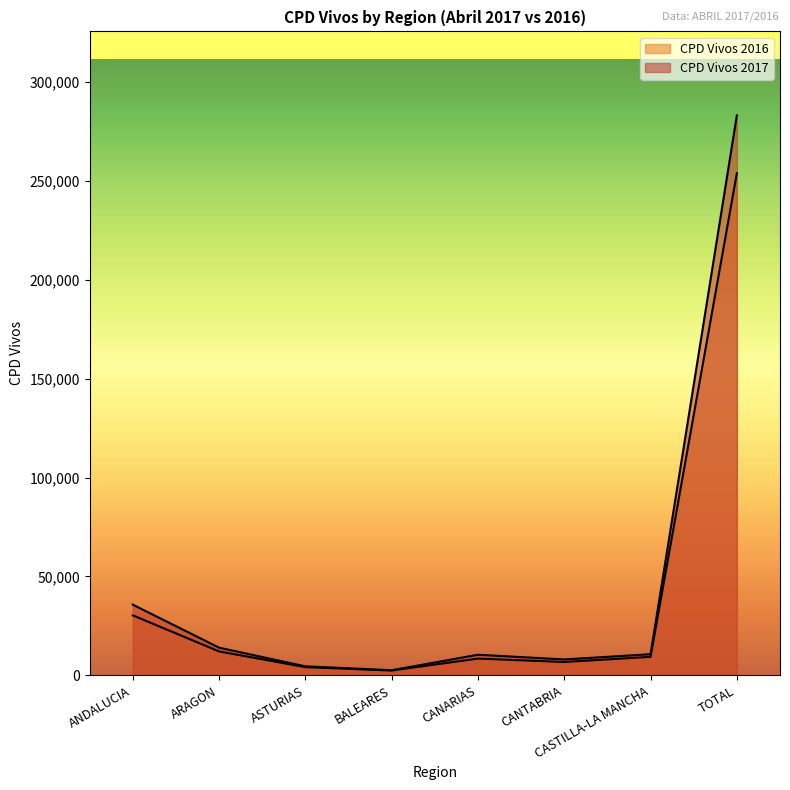

Reading left to right, what are all the values shown in this chart?

CPD Vivos 2017: 35749	13989	4548	2587	10419	8033	10688	283108
CPD Vivos 2016: 30329	12087	4138	2428	8470	6750	9350	253848